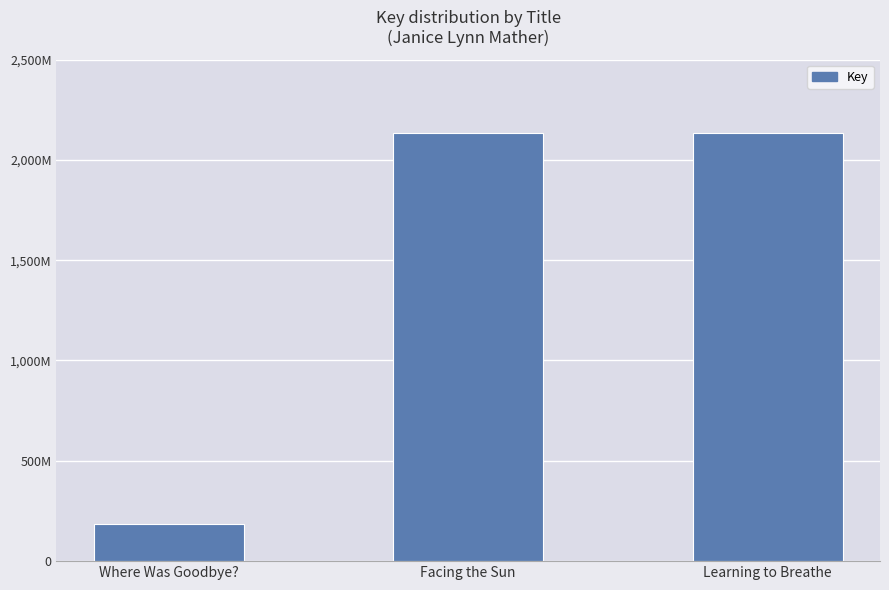

Which category has the highest value across all series?

Facing the Sun